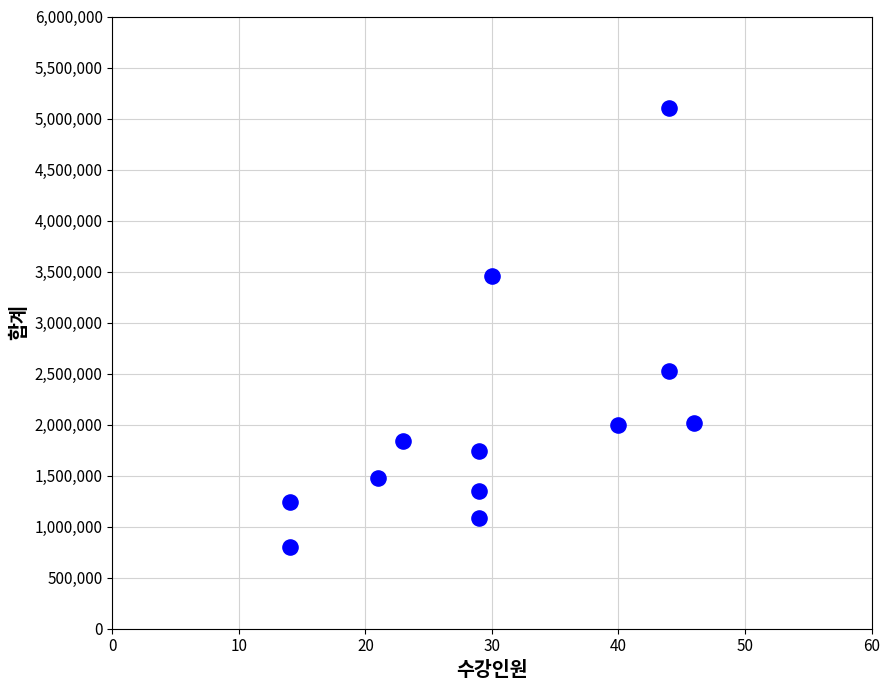

What Y value in the scatter plot is closest to 2952000?

2530000